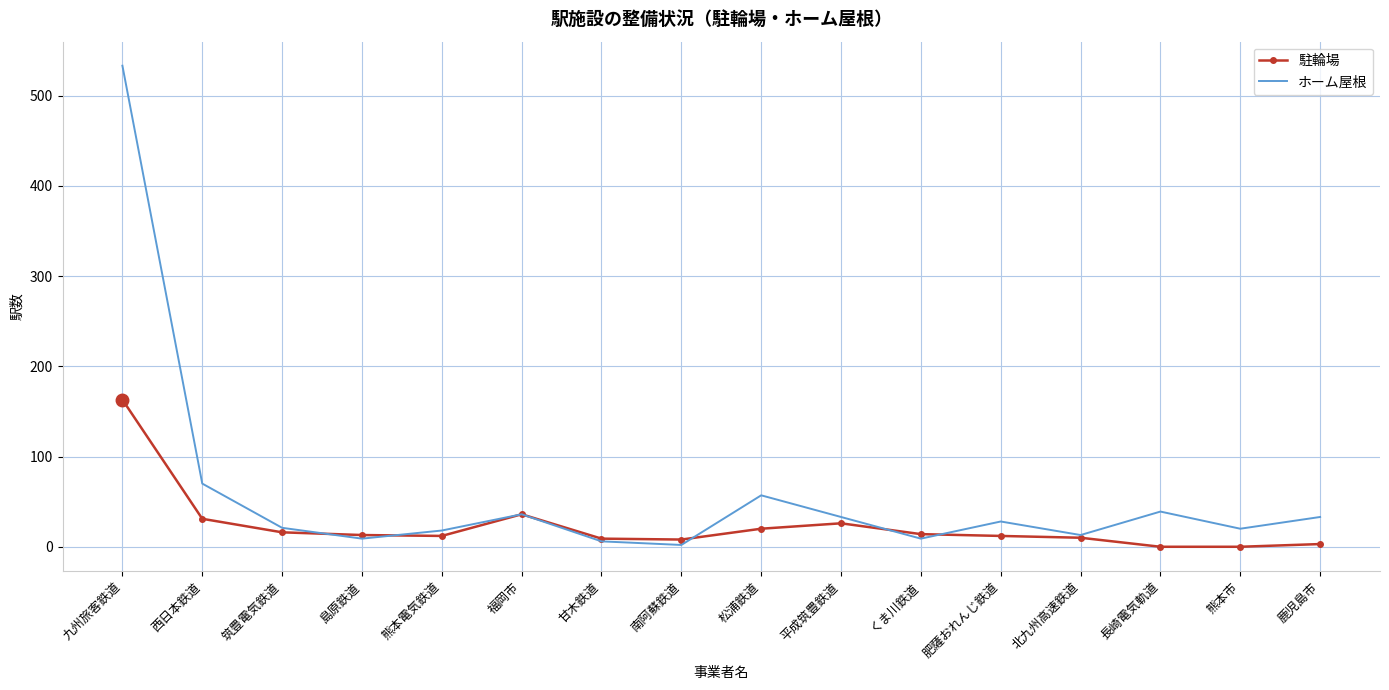

At how many categories does at least one series exceed 495?

1